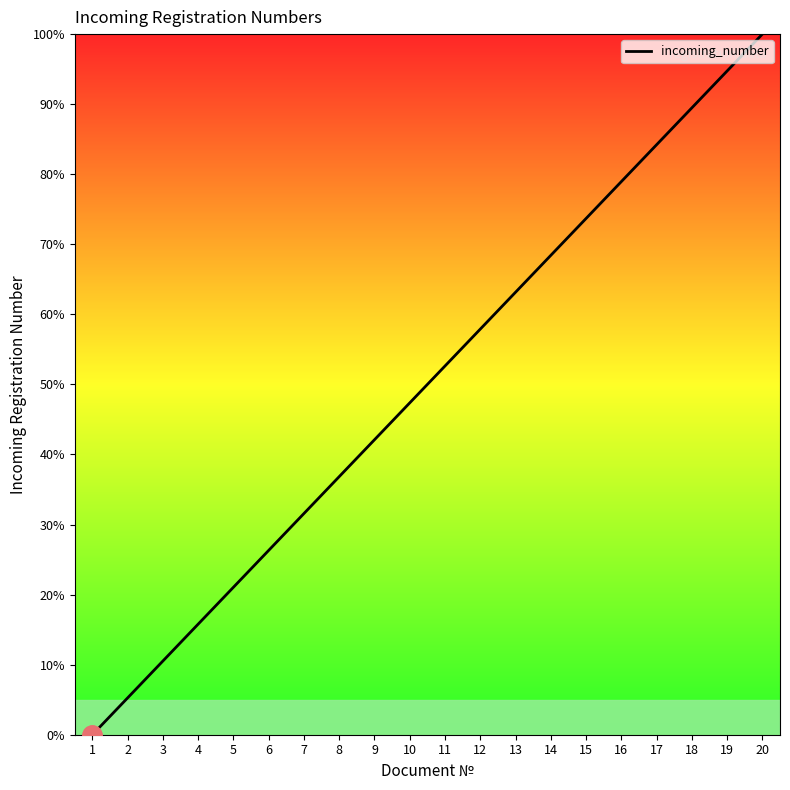

The chart shows a value of 27.4 at 10. True or false?

False